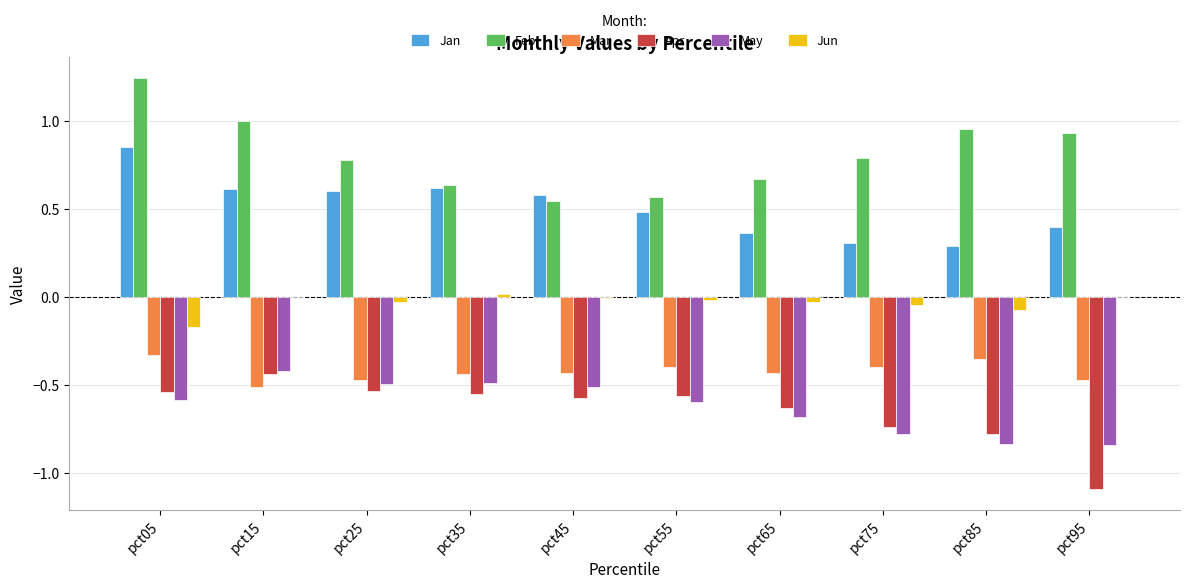

Between pct05 and pct25, which series saw the biggest shift?

Feb